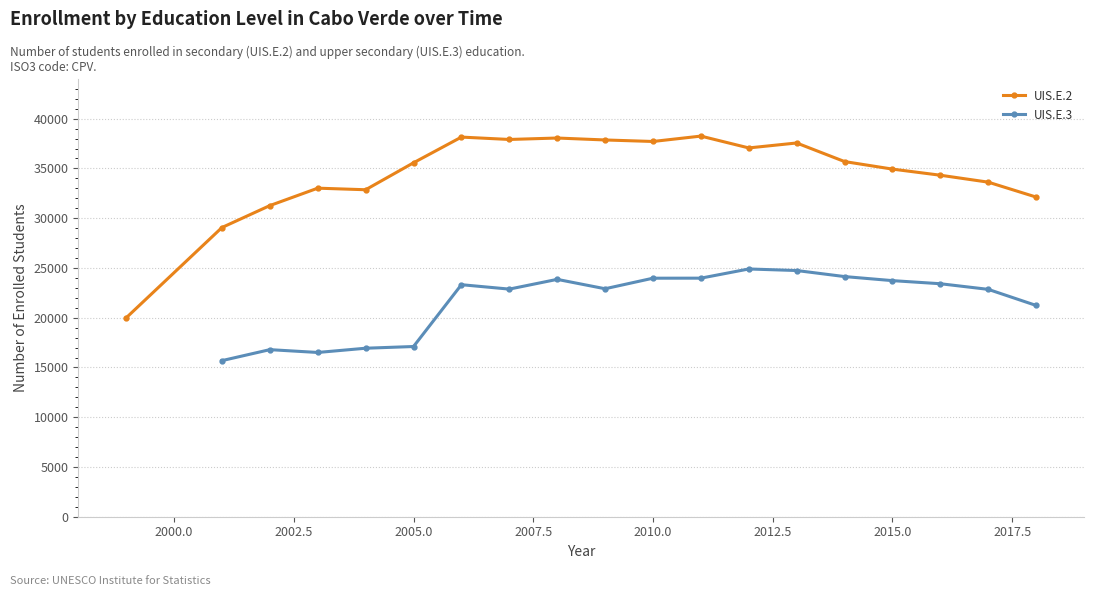

At which label is the value closest to 29117?

2001